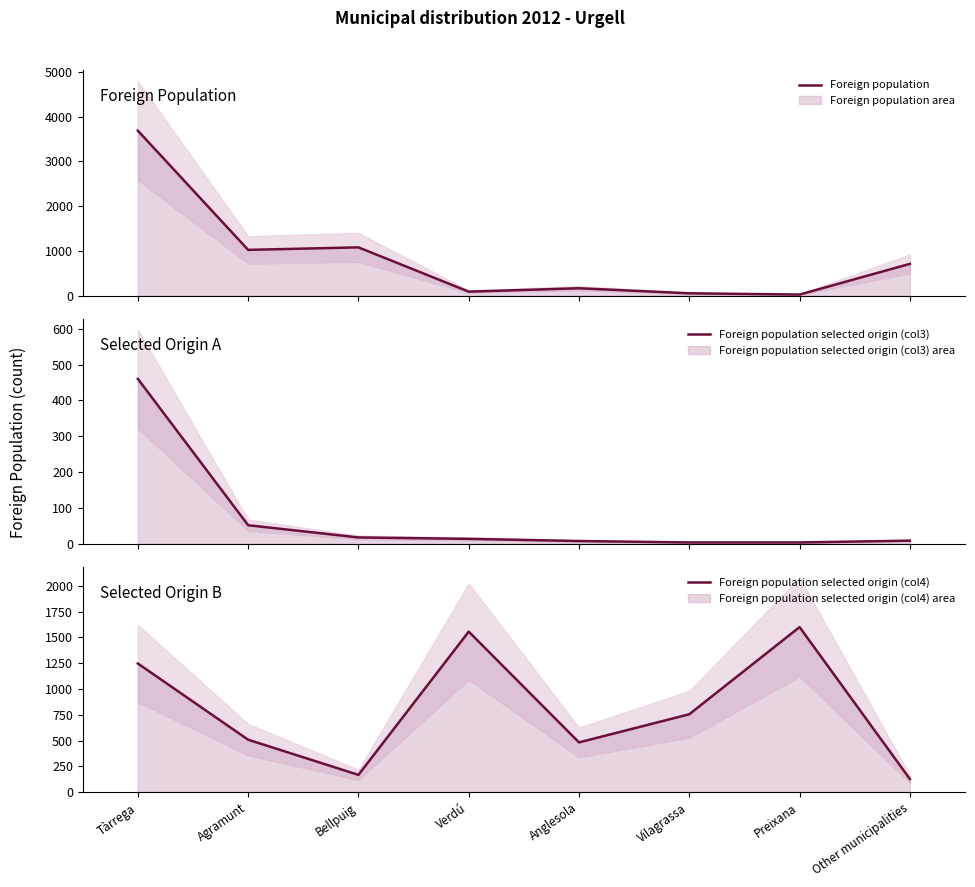

List the series in order of their peak value, lowest first.

Foreign population selected origin (col3), Foreign population selected origin (col4), Foreign population